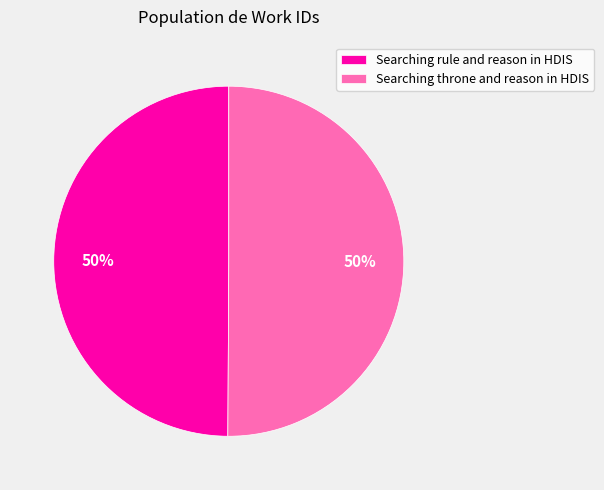

How many segments does this pie chart have?

2